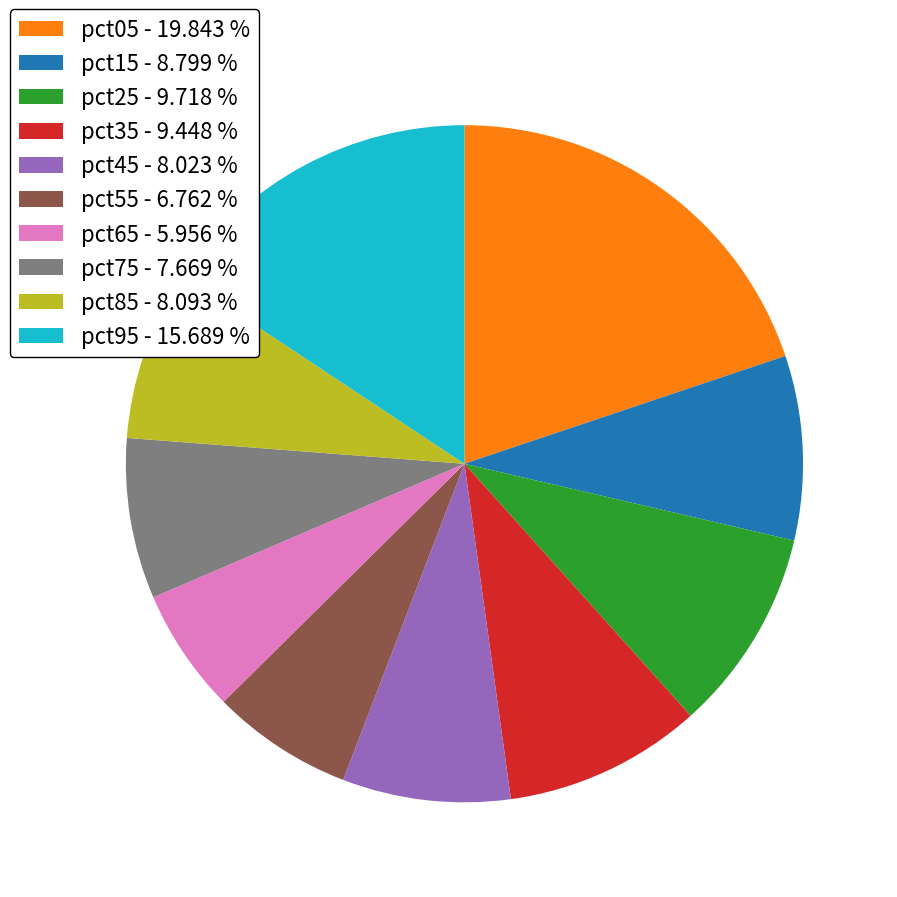

Is there any slice that represents more than half of the pie?

No